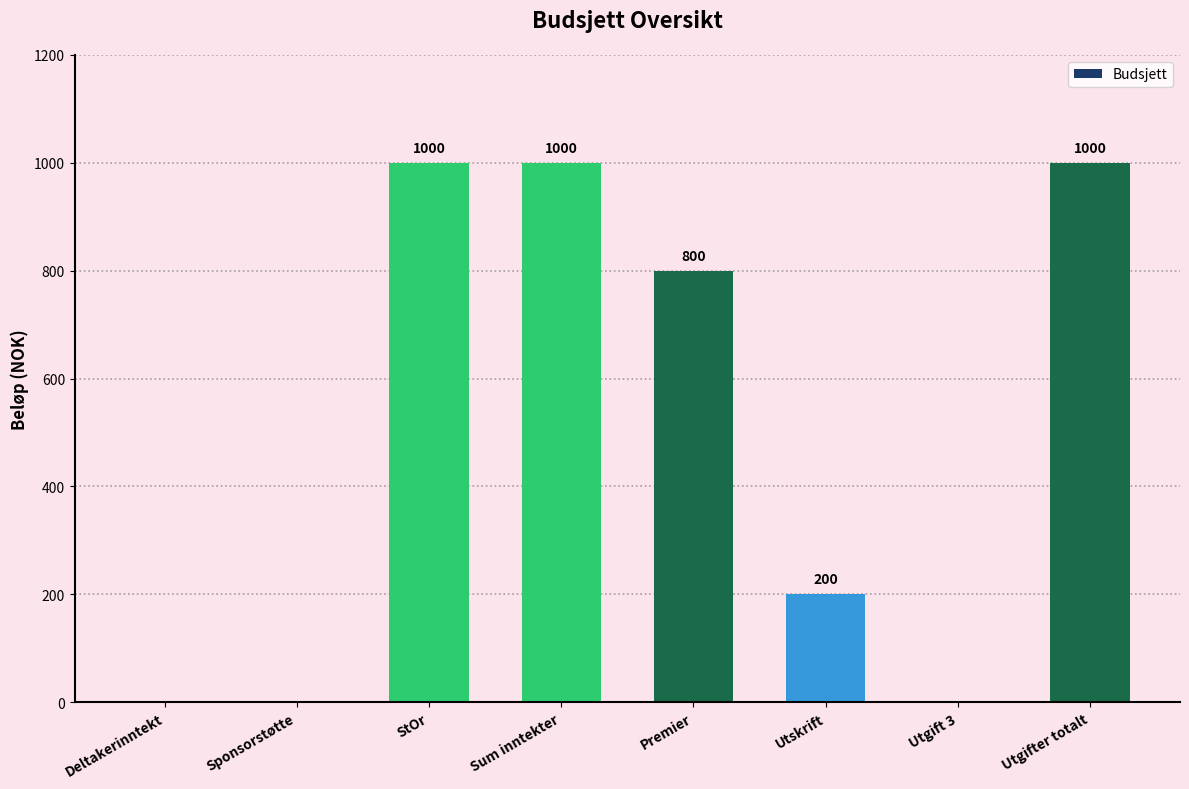

What is the change in value from Sponsorstøtte to StOr?

+1000